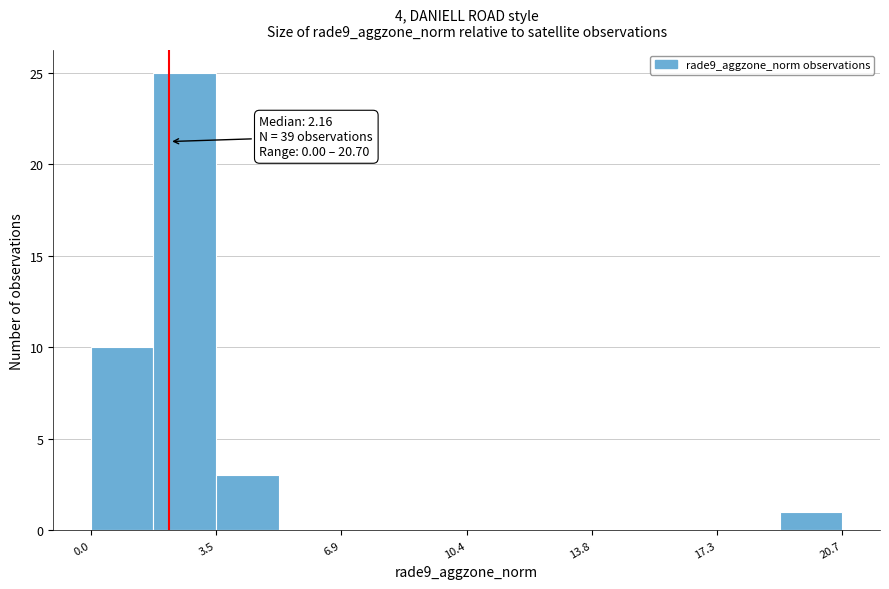

Read against the x-axis, roughly where is the centre of the tallest bar?

2.5